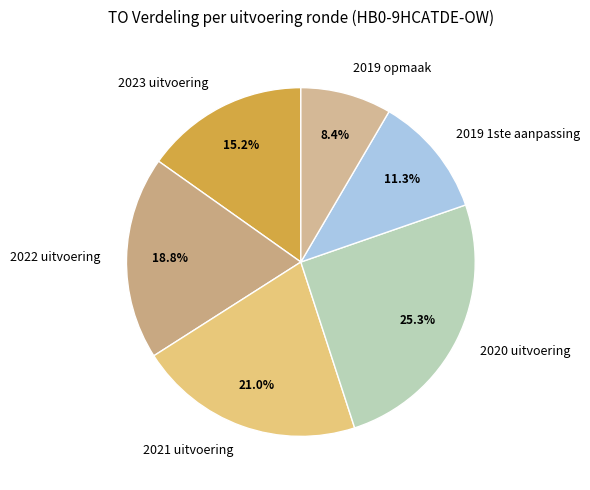

To the nearest percent, what is the combined percentage of 2022 uitvoering and 2019 1ste aanpassing?

30%